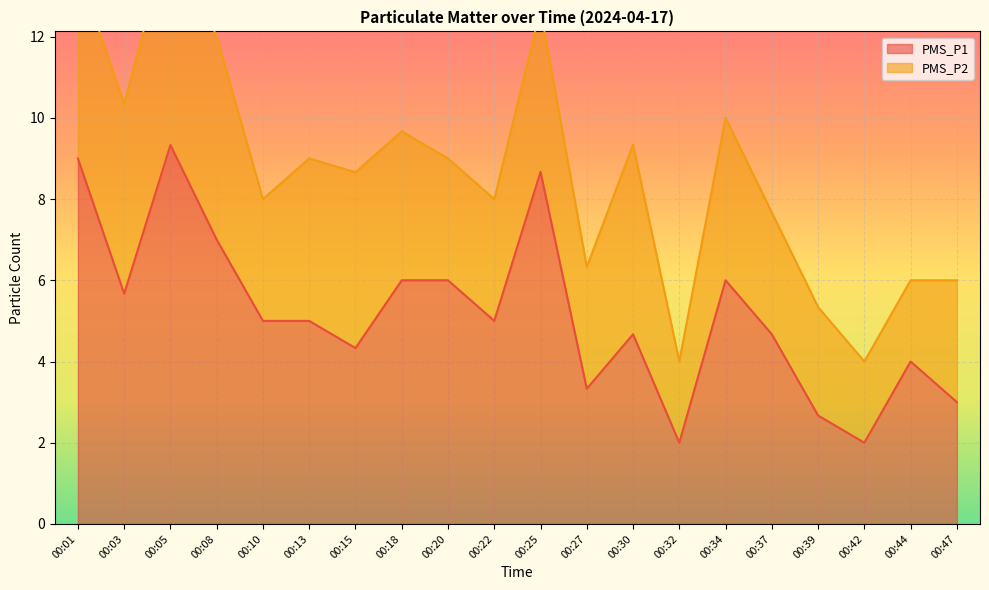

Where is the data nearest to the value 5?

00:10